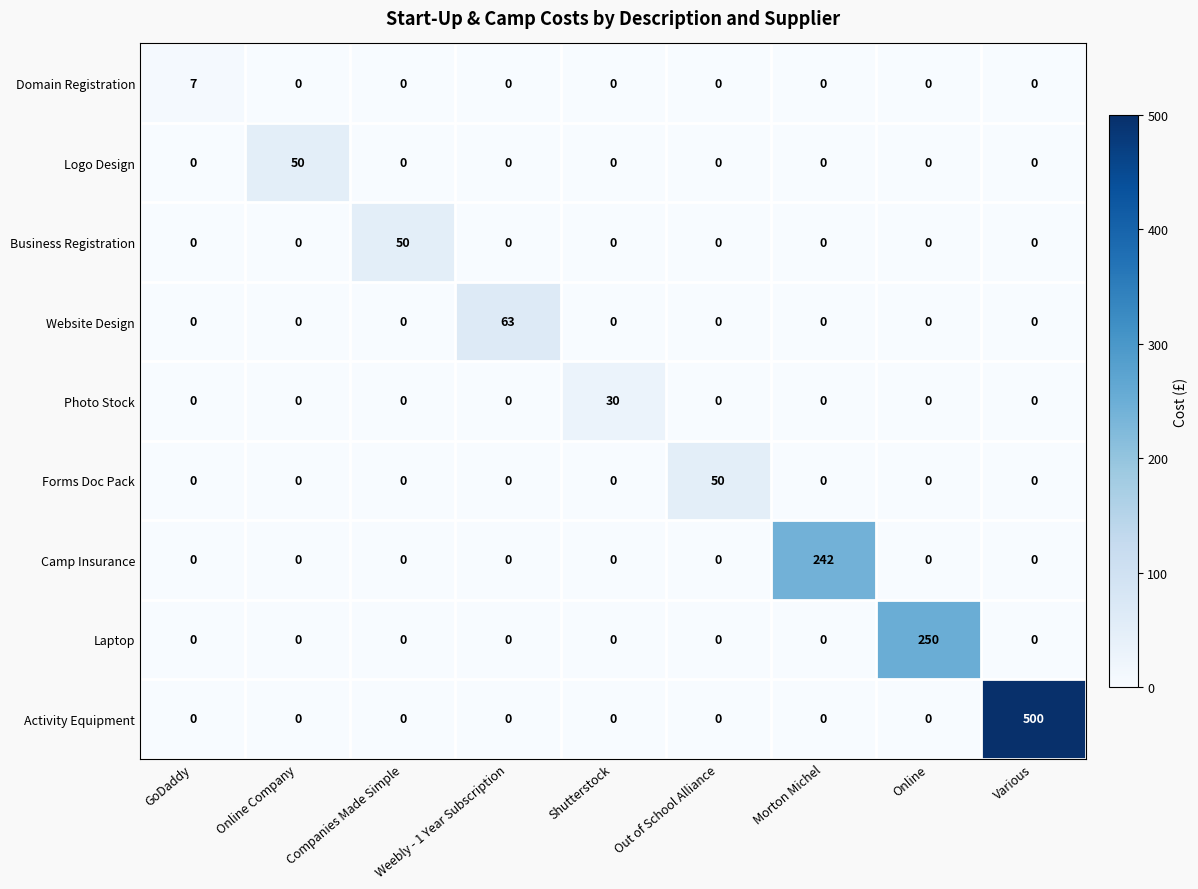

What is the spread (max minus min) of values at Online?

250